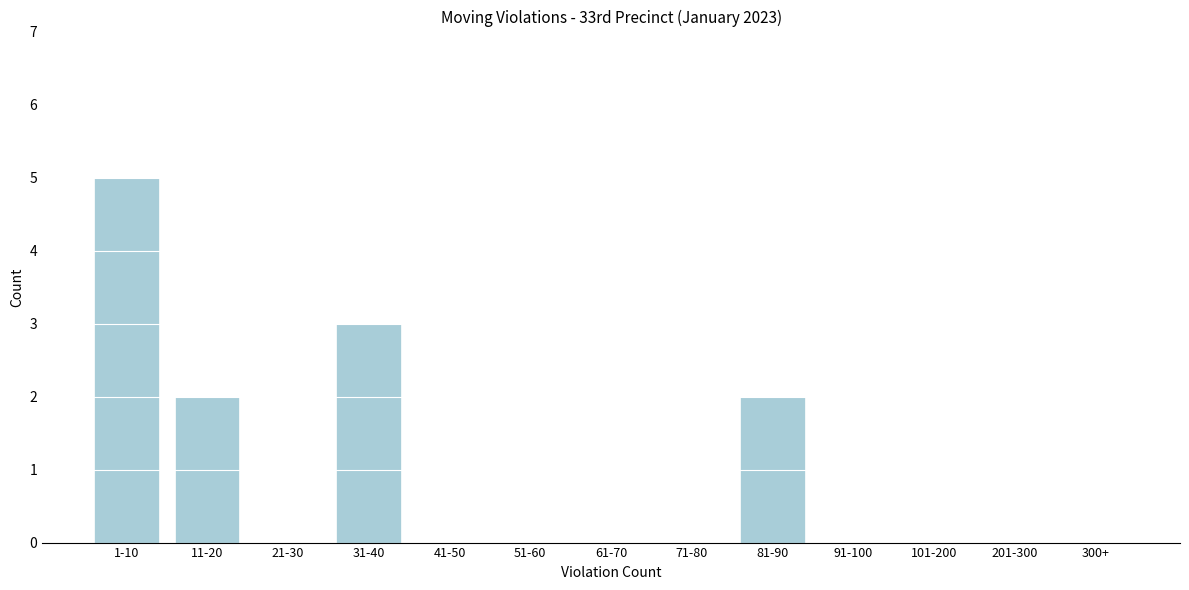

Reading left to right, list all the values displayed in this chart.

1-10=5	11-20=2	21-30=0	31-40=3	41-50=0	51-60=0	61-70=0	71-80=0	81-90=2	91-100=0	101-200=0	201-300=0	300+=0